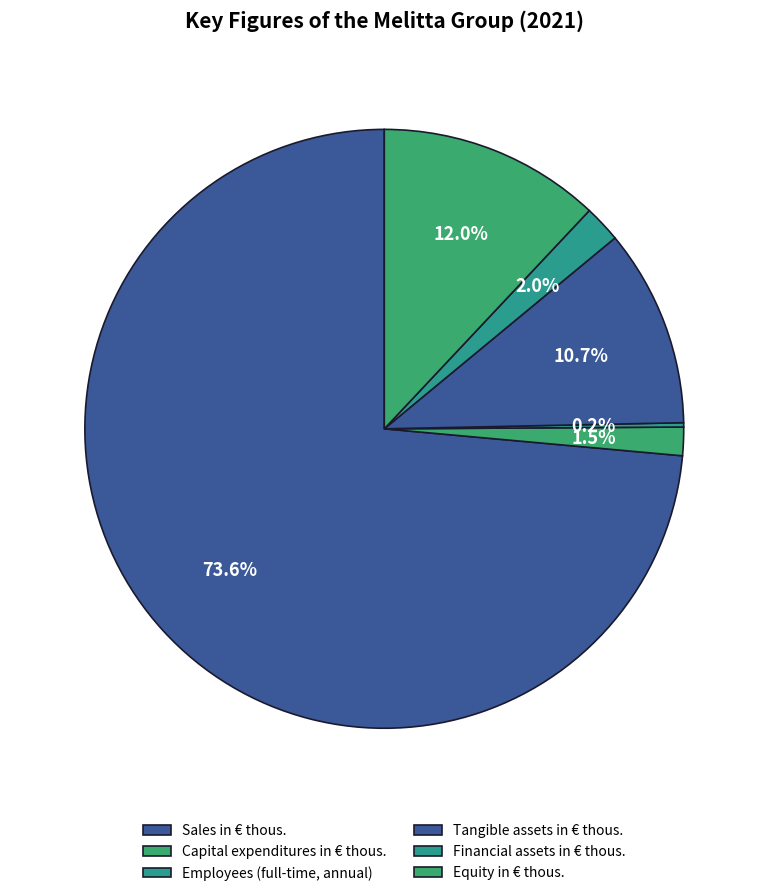

What is the ratio of the value at Financial assets in € thous. to the value at Employees (full-time, annual)?

8.7